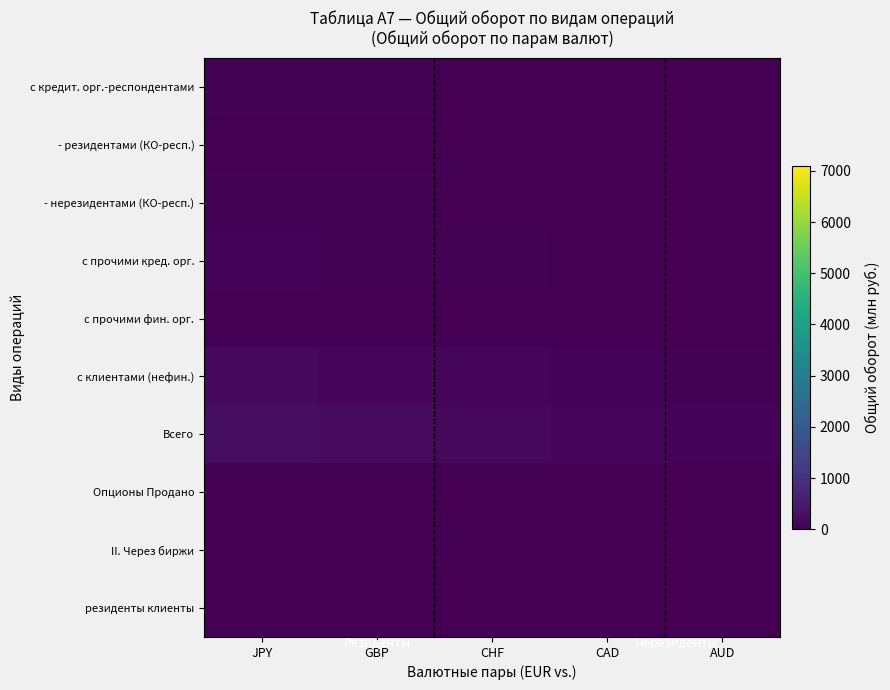

Which series has the largest total across all categories?

Всего